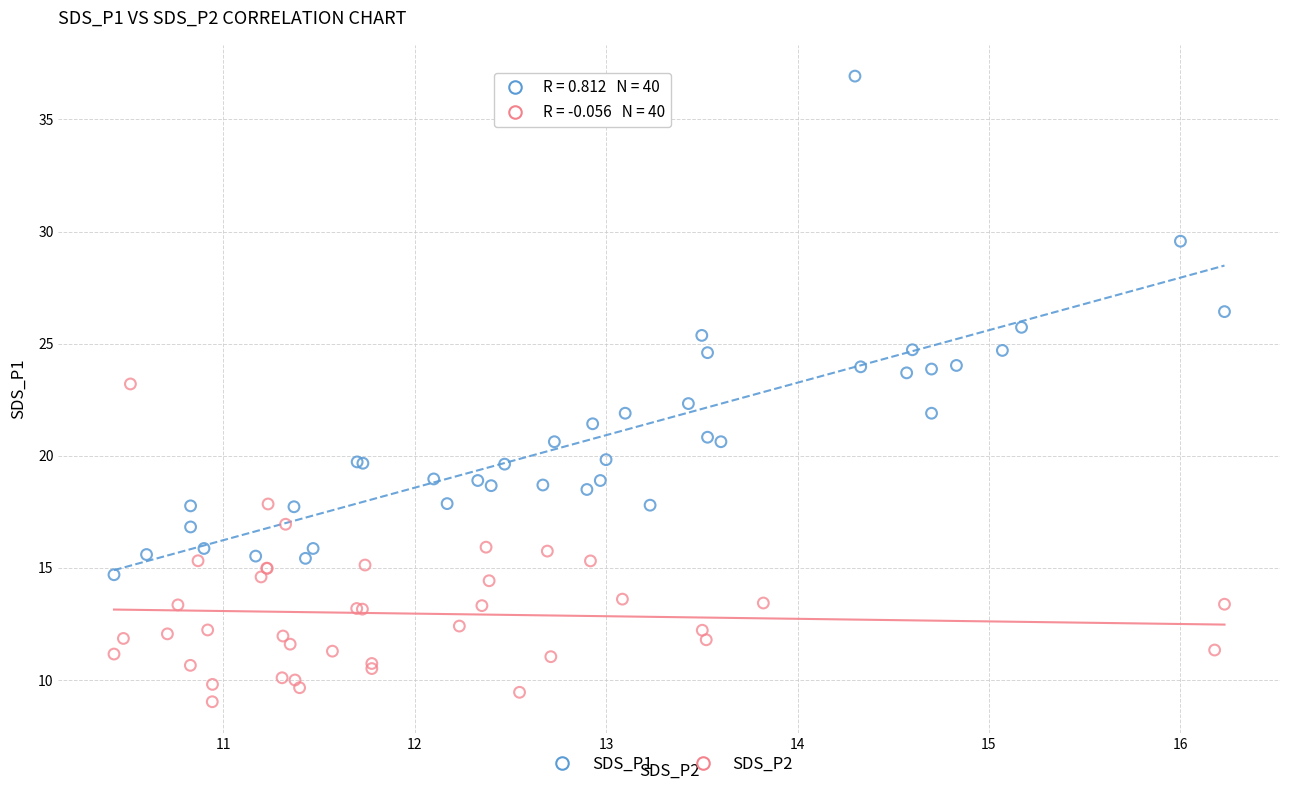

Which series contains the highest Y value?

SDS_P1